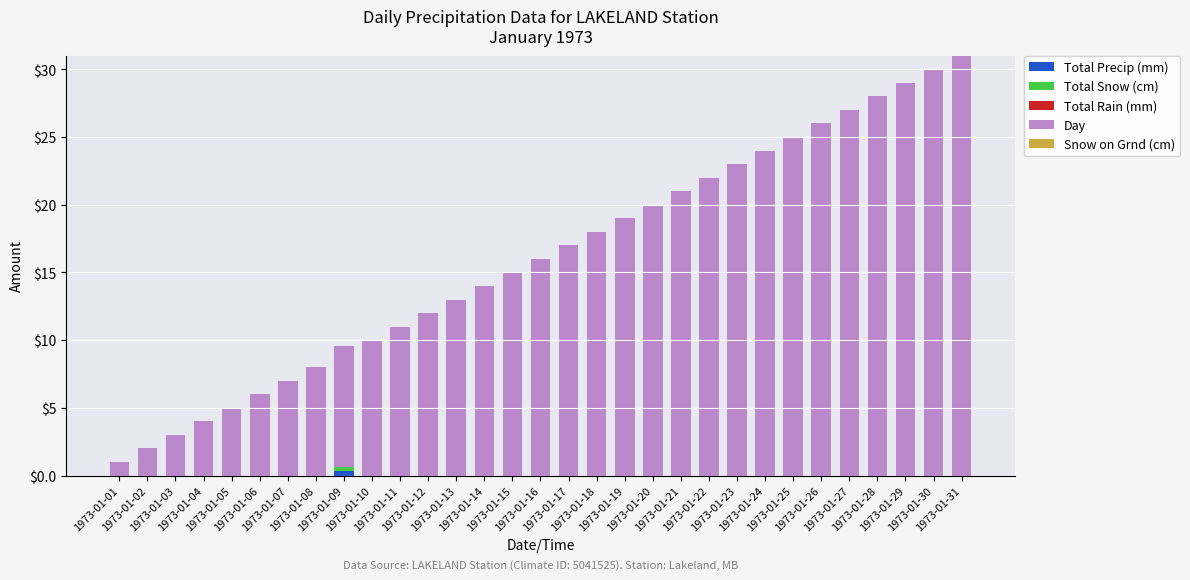

How many series are shown in this chart?

3